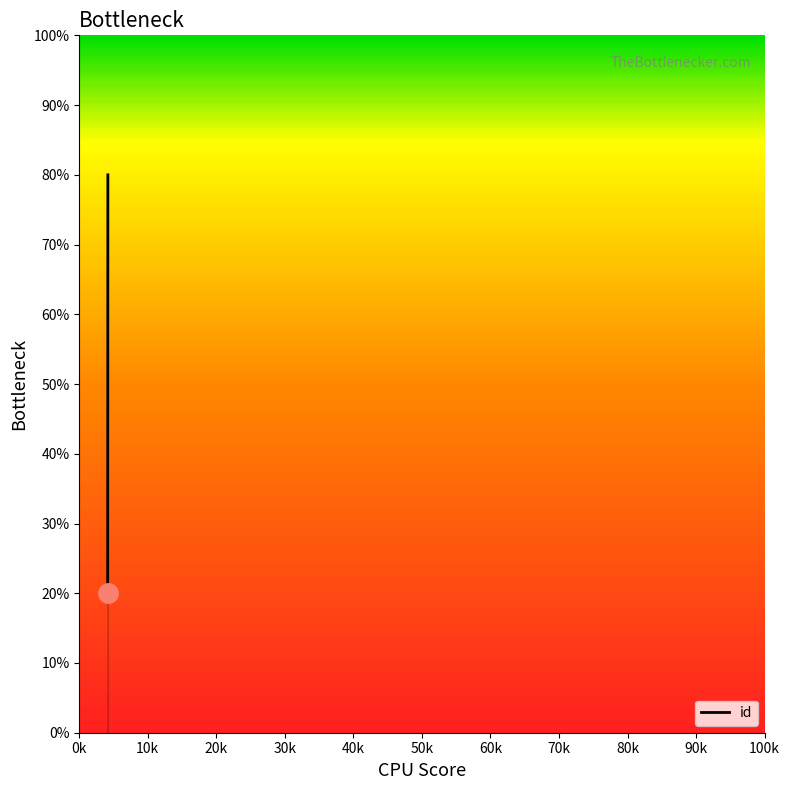

Is this an area chart (filled region under the line)?

No